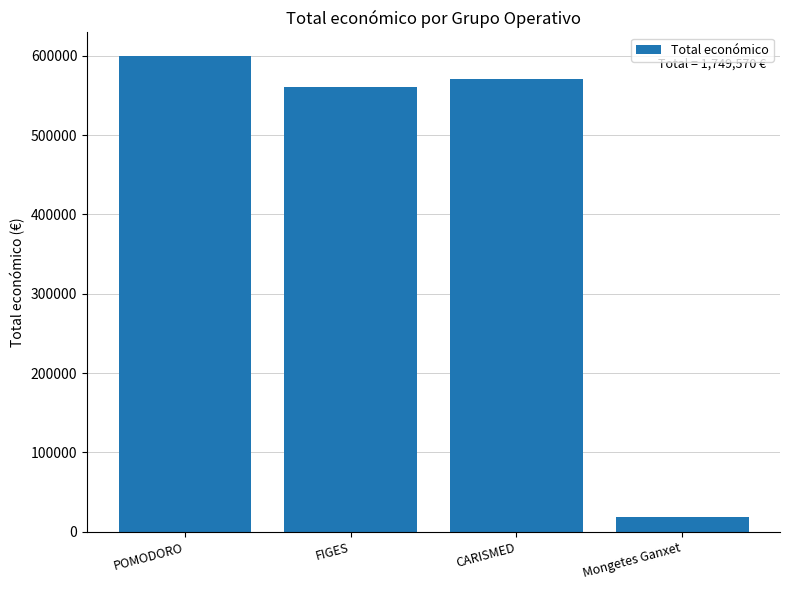

How many bars are there in total?

4